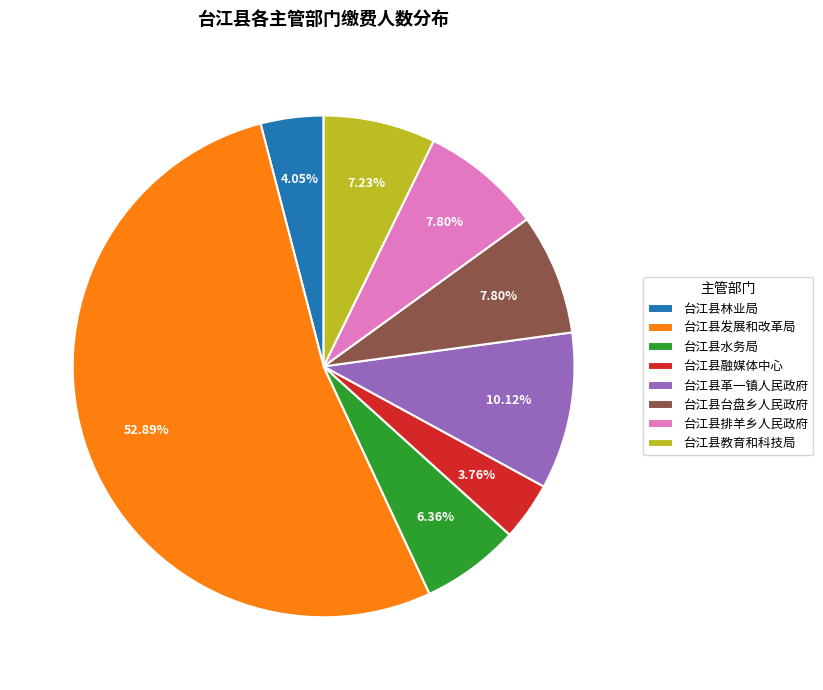

What is the largest slice in the pie chart?

台江县发展和改革局